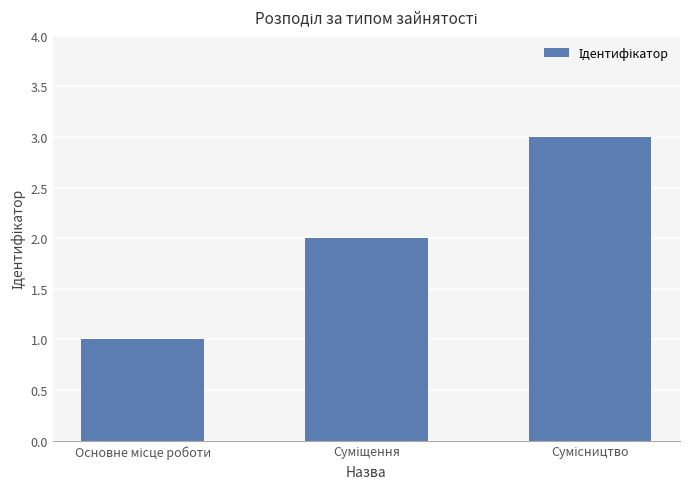

Reading left to right, what are all the values shown in this chart?

1	2	3